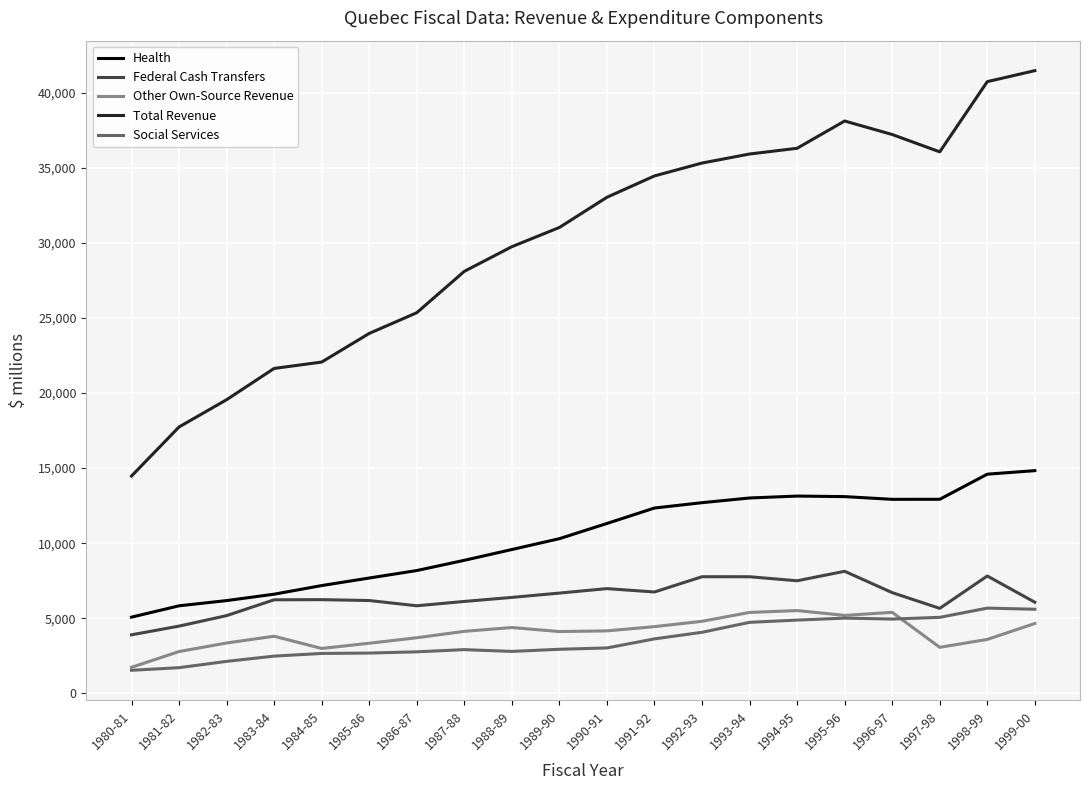

The value of Health at 1991-92 is 19753.3. True or false?

False